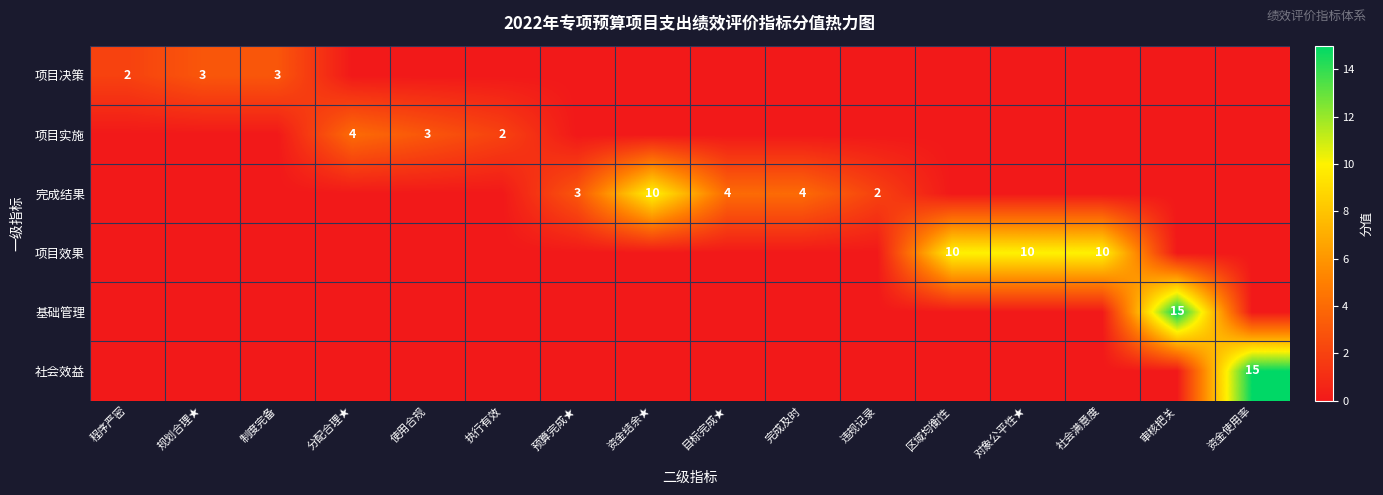

The value of 项目效果 at 对象公平性★ is 10. True or false?

True